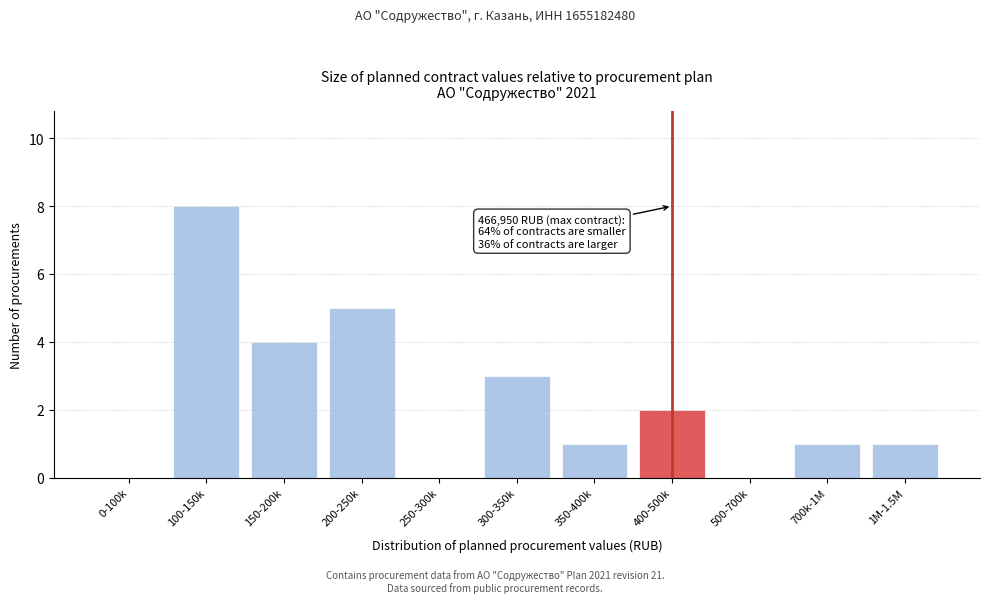

Reading left to right, extract all data points from this chart.

0-100k=0	100-150k=8	150-200k=4	200-250k=5	250-300k=0	300-350k=3	350-400k=1	400-500k=2	500-700k=0	700k-1M=1	1M-1.5M=1